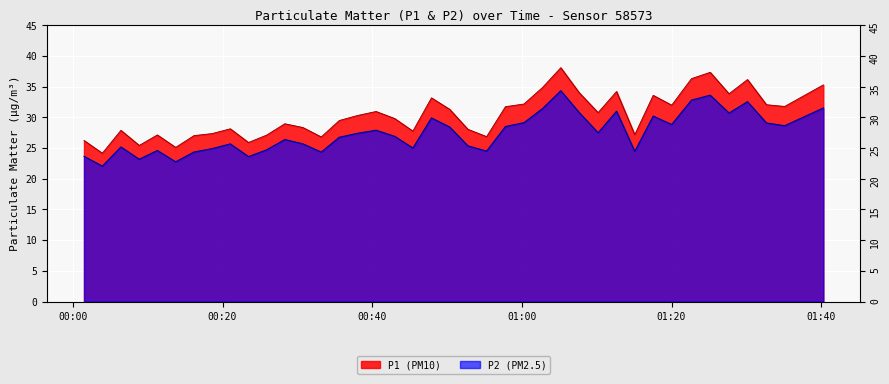

What is the difference between the second highest and minimum values in the P2 series?

11.6